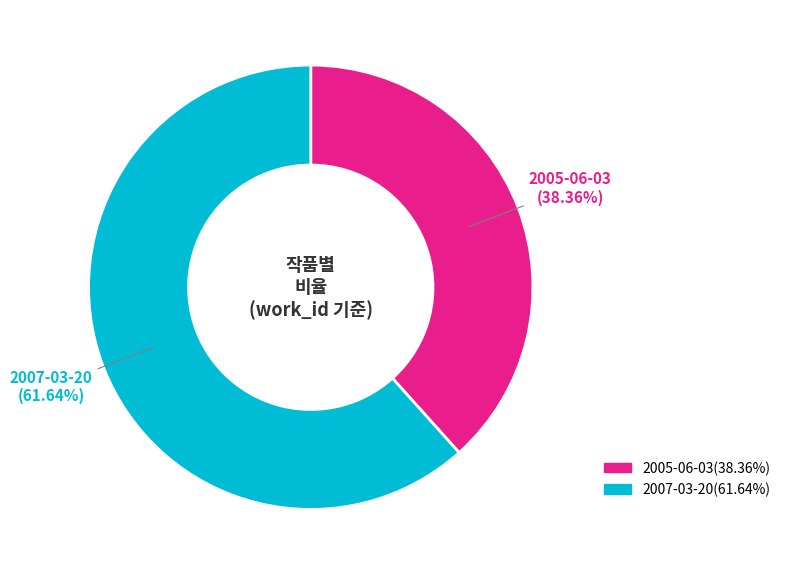

What percentage is the 2005-06-03 slice, to the nearest percent?

38%